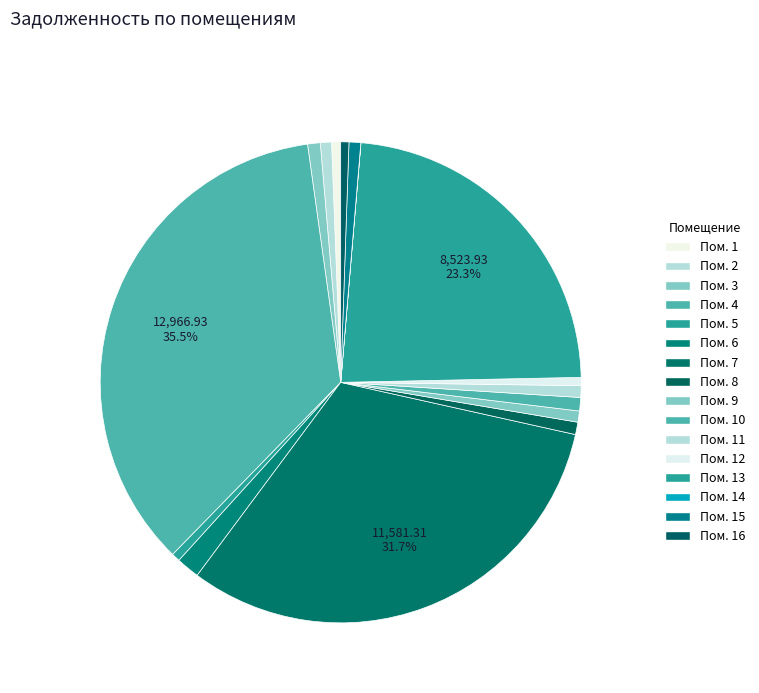

To the nearest percent, what is the difference between the largest and smallest slice percentages?

35%